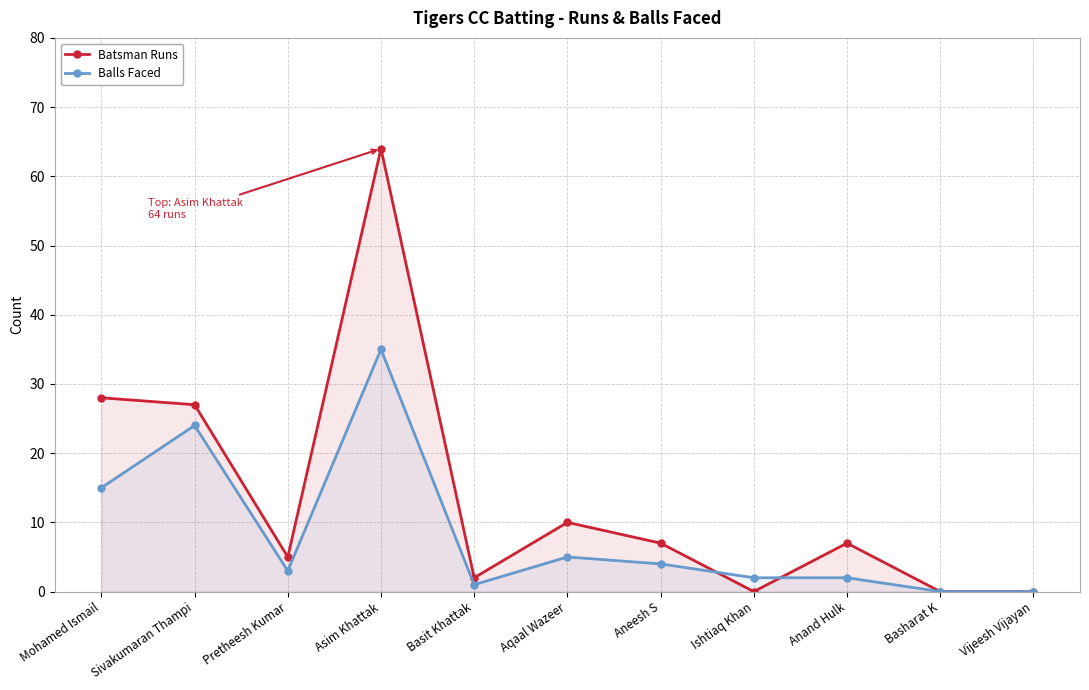

List the series in order of their peak value, highest first.

Batsman Runs, Balls Faced